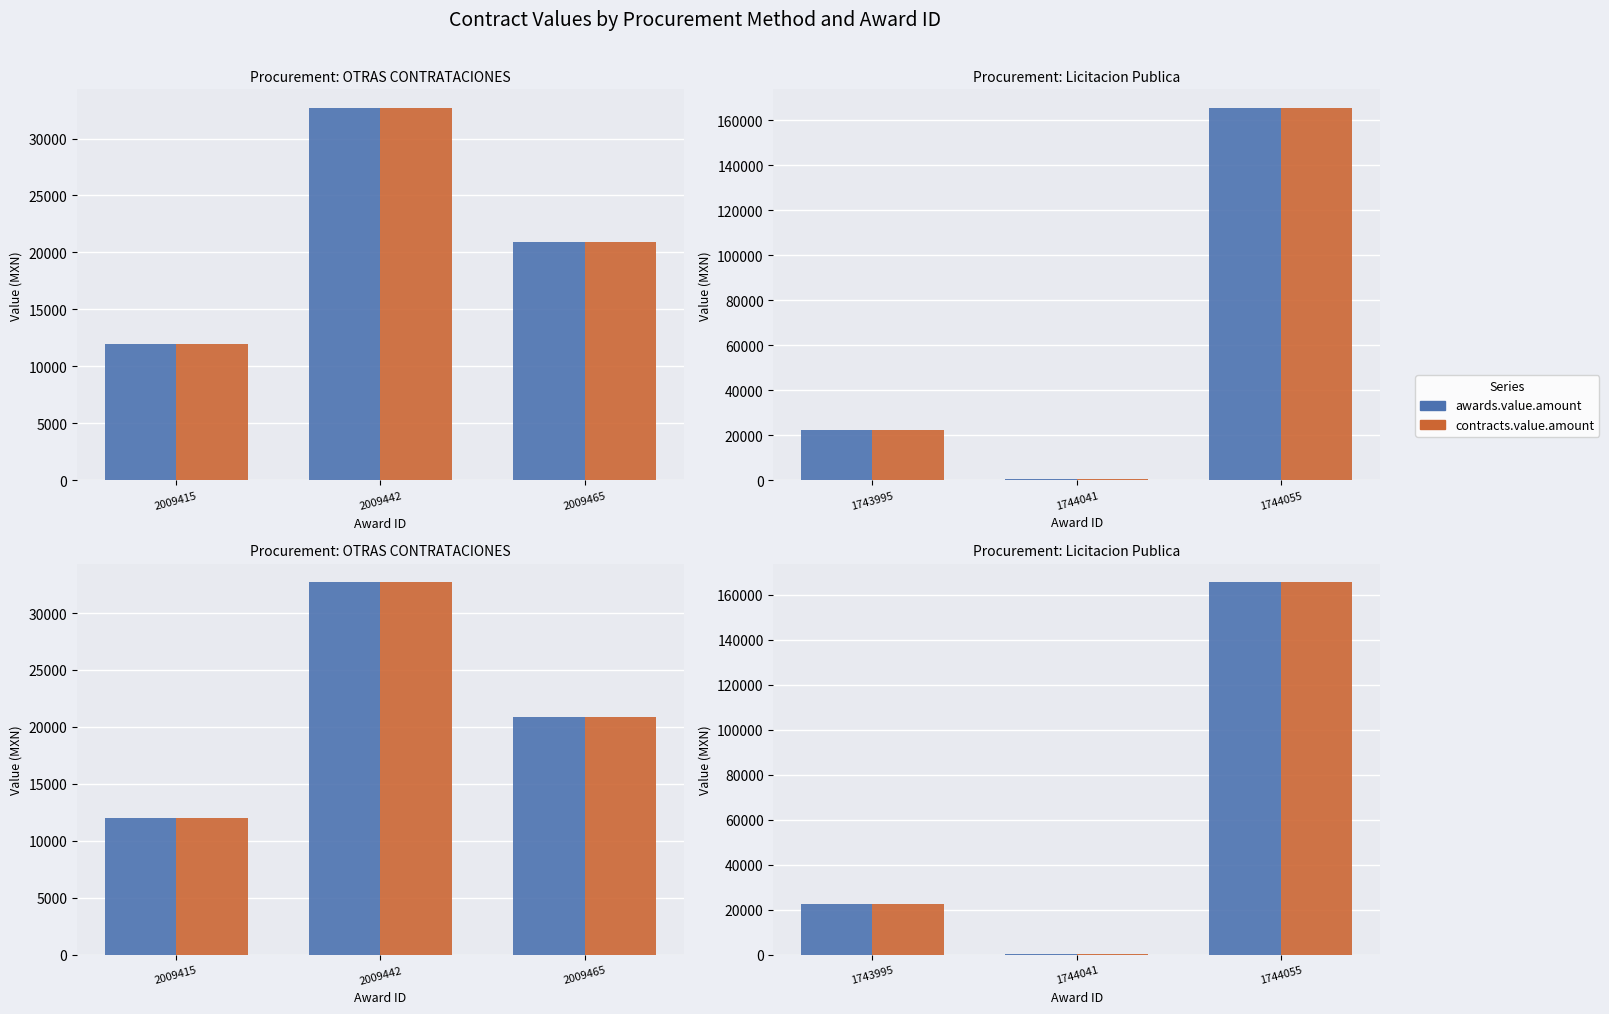

What is the difference between the awards.value.amount values at 1744041 and 1743995?

21944.3